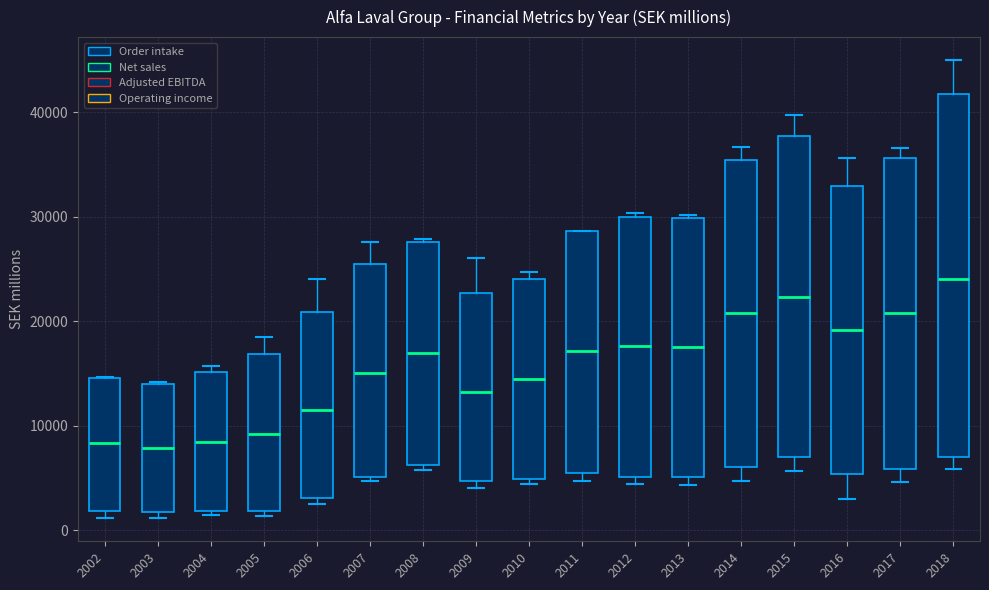

Reading left to right, read every box against the y-axis: the position of its median line, the range the box covers, and the ends of its whiskers. The values are not printed on the chart, so give them approximately, as read against the axis.

2002: median 8000, box 2000 to 15000, whiskers 1000 to 15000
2003: median 8000, box 2000 to 14000, whiskers 1000 to 14000
2004: median 8000, box 2000 to 15000, whiskers 1000 to 16000
2005: median 9000, box 2000 to 17000, whiskers 1000 to 19000
2006: median 12000, box 3000 to 21000, whiskers 3000 (just below the box's lower edge) to 24000
2007: median 15000, box 5000 to 26000, whiskers 5000 (just below the box's lower edge) to 28000
2008: median 17000, box 6000 to 28000, whiskers 6000 (just below the box's lower edge) to 28000
2009: median 13000, box 5000 to 23000, whiskers 4000 to 26000
2010: median 14000, box 5000 to 24000, whiskers 4000 to 25000
2011: median 17000, box 5000 to 29000, whiskers 5000 (just below the box's lower edge) to 29000
2012: median 18000, box 5000 to 30000, whiskers 4000 to 30000 (just above the box's upper edge)
2013: median 18000, box 5000 to 30000, whiskers 4000 to 30000 (just above the box's upper edge)
2014: median 21000, box 6000 to 35000, whiskers 5000 to 37000
2015: median 22000, box 7000 to 38000, whiskers 6000 to 40000
2016: median 19000, box 5000 to 33000, whiskers 3000 to 36000
2017: median 21000, box 6000 to 36000, whiskers 5000 to 37000
2018: median 24000, box 7000 to 42000, whiskers 6000 to 45000